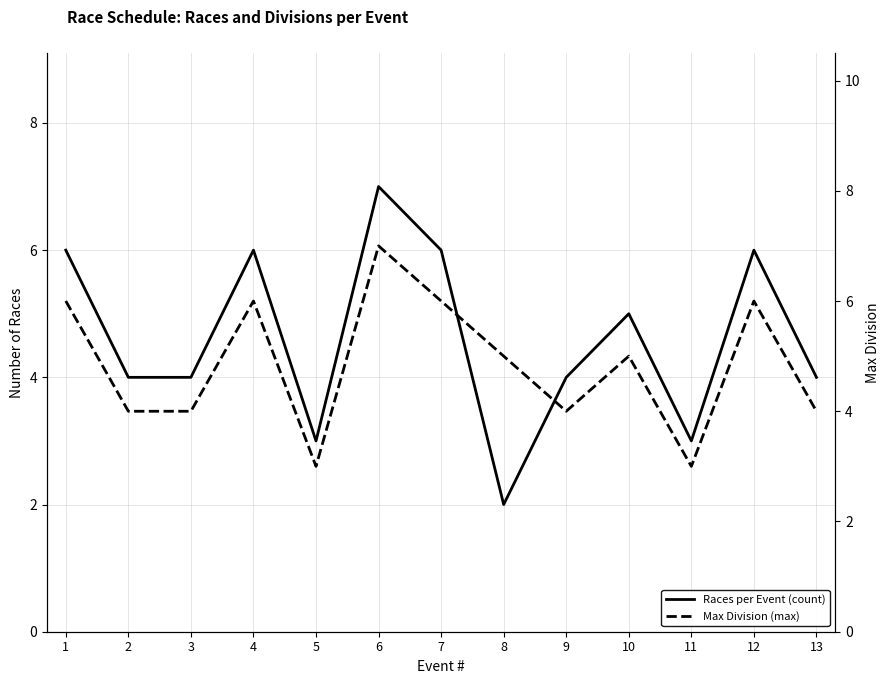

What is the difference between the maximum and minimum values in the Races per Event (count) series?

5